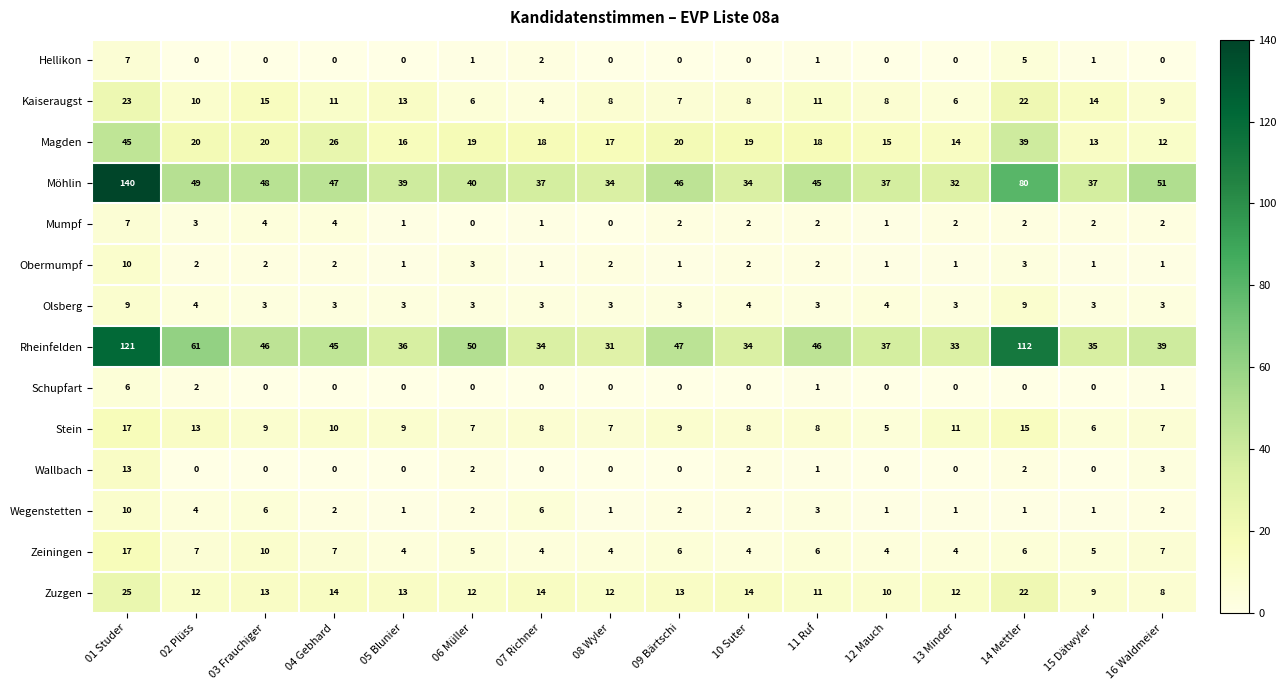

Between 05 Blunier and 16 Waldmeier, which series saw the biggest shift?

Möhlin